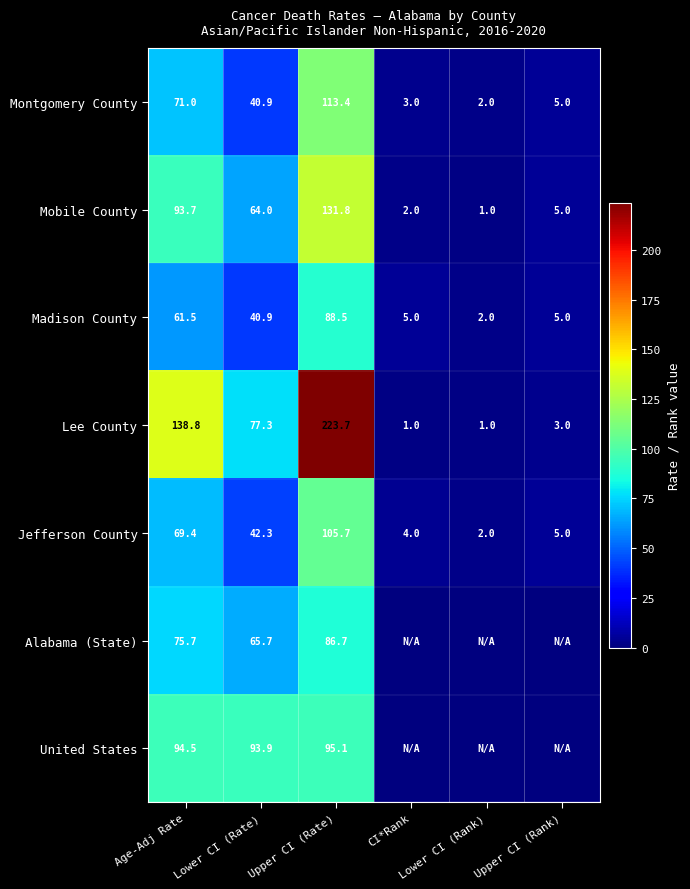

What is the difference between the maximum and second lowest values in the Jefferson County series?

101.7